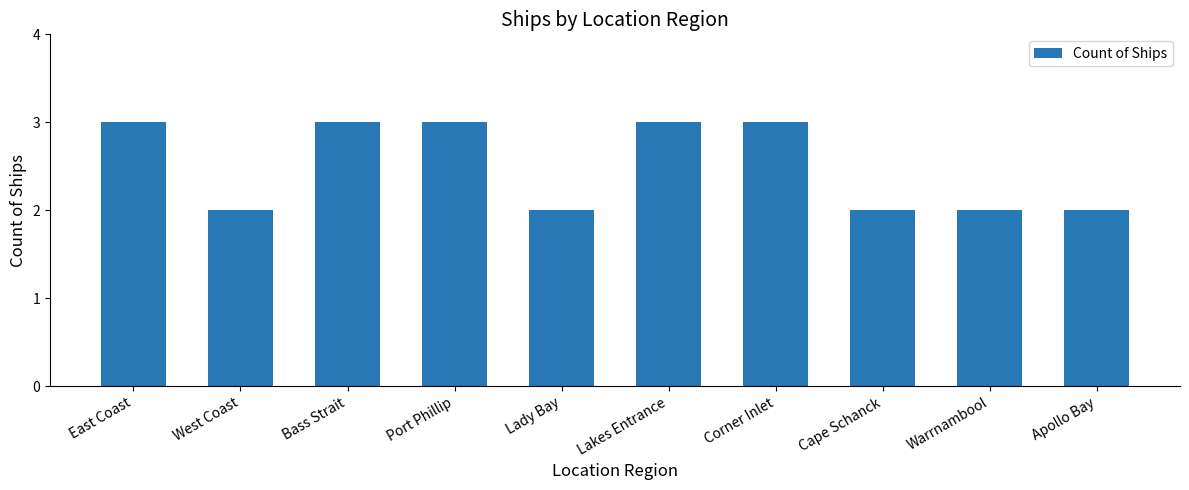

Does the chart contain stacked bars?

No